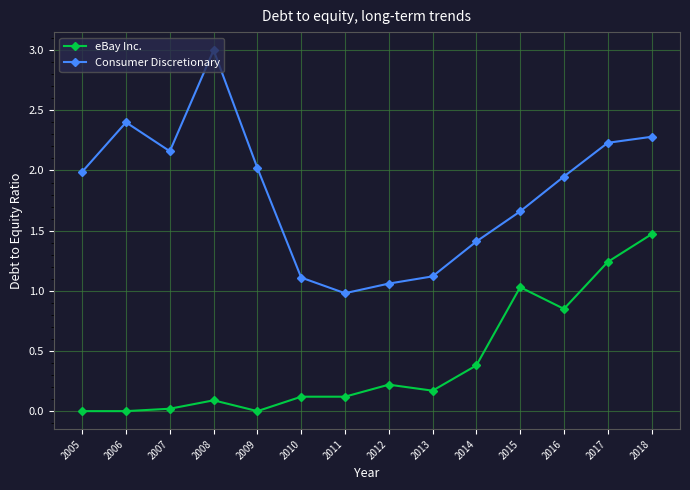

Which series changed the most between 2006 and 2015?

eBay Inc.